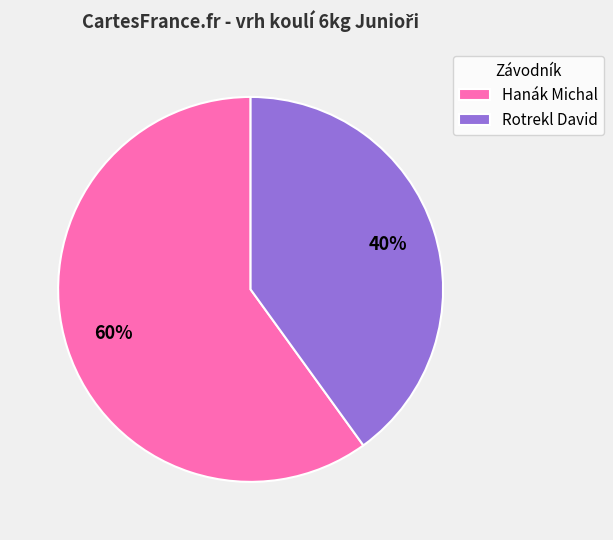

Do Hanák Michal and Rotrekl David together represent more than half of the pie?

Yes